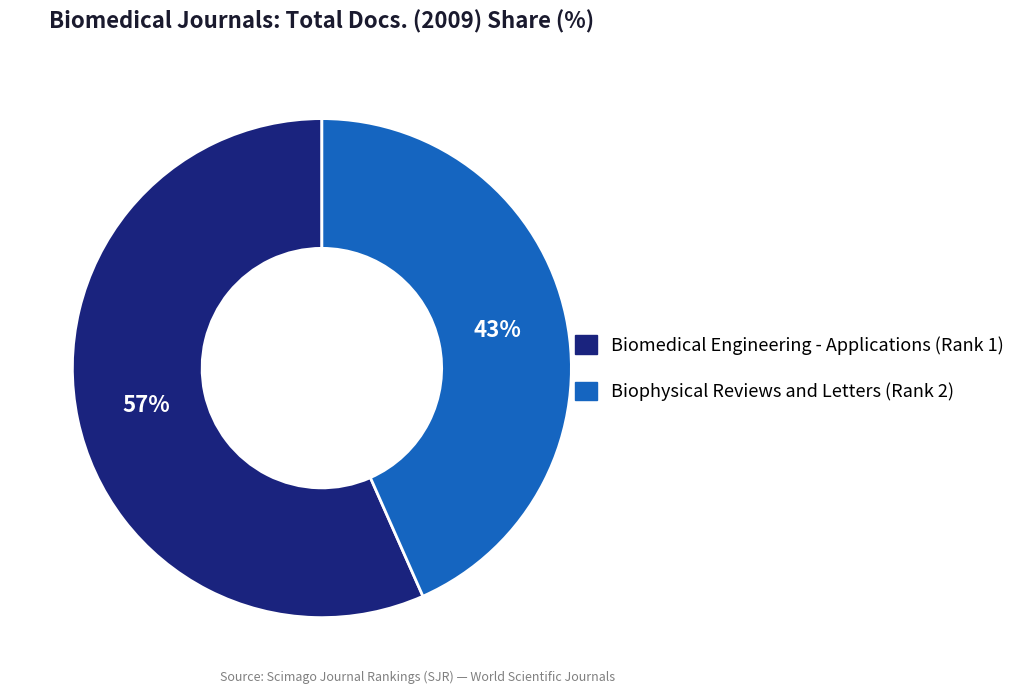

Which slice represents more than half of the pie?

Biomedical Engineering - Applications (Rank 1)